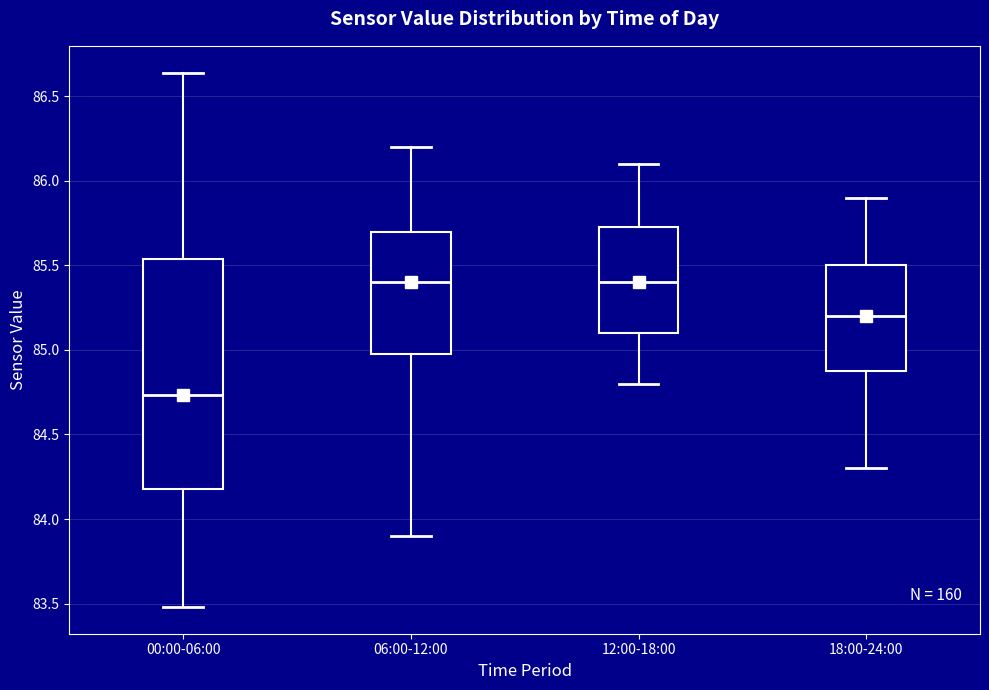

Reading left to right, read every box against the y-axis: the position of its median line, the range the box covers, and the ends of its whiskers. The values are not printed on the chart, so give them approximately, as read against the axis.

00:00-06:00: median 84.75, box 84.20 to 85.55, whiskers 83.50 to 86.65
06:00-12:00: median 85.40, box 85.00 to 85.70, whiskers 83.90 to 86.20
12:00-18:00: median 85.40, box 85.10 to 85.75, whiskers 84.80 to 86.10
18:00-24:00: median 85.20, box 84.90 to 85.50, whiskers 84.30 to 85.90